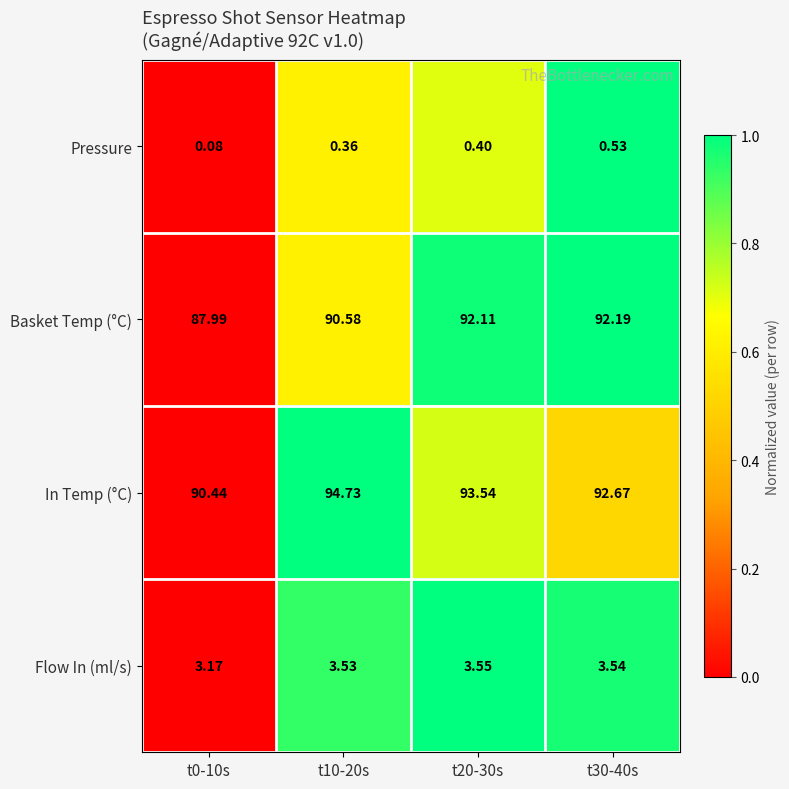

Which series changed the most between t0-10s and t20-30s?

Basket Temp (°C)